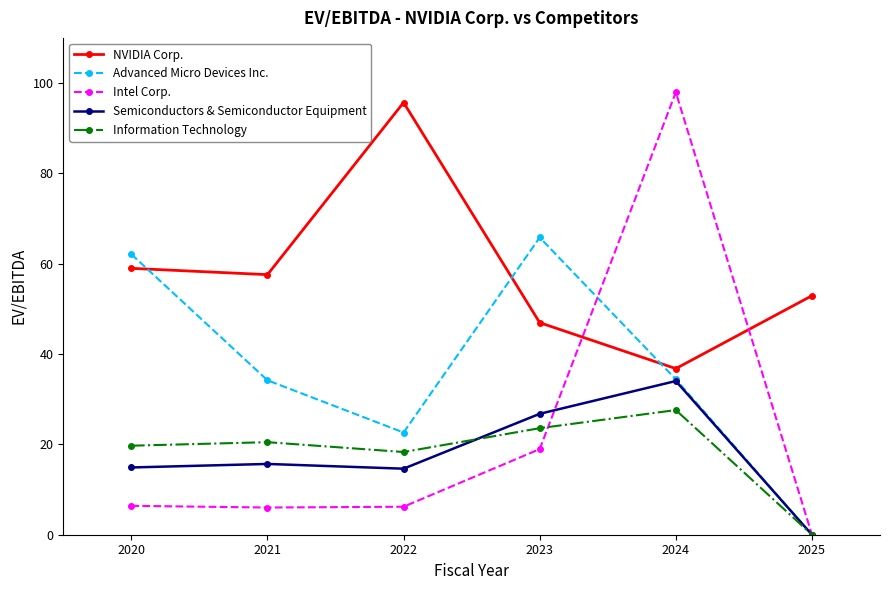

What is the difference between the maximum and minimum values in the Semiconductors & Semiconductor Equipment series?

34.0